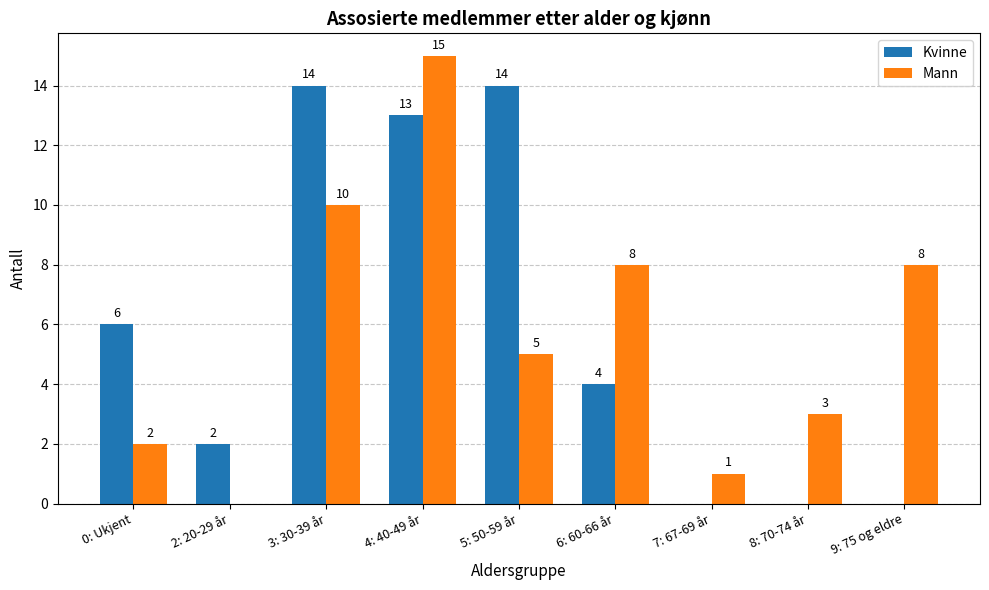

What is the sum of the Mann values at 8: 70-74 år and 7: 67-69 år?

4